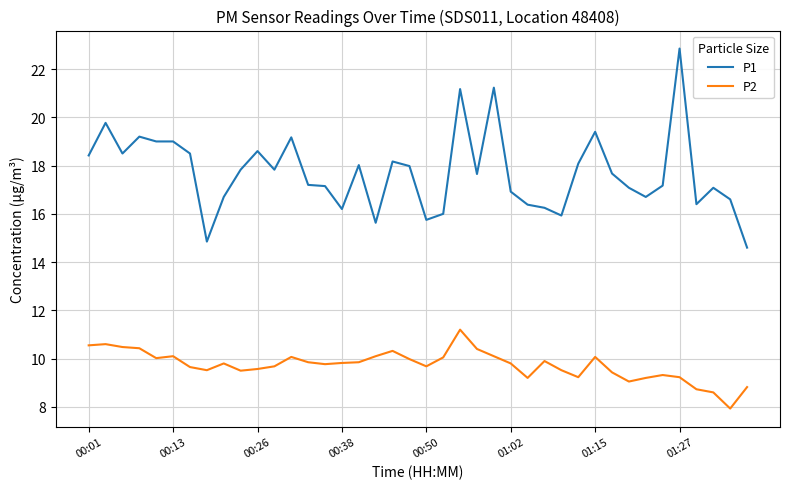

What is the sum of all P1 values?

708.6